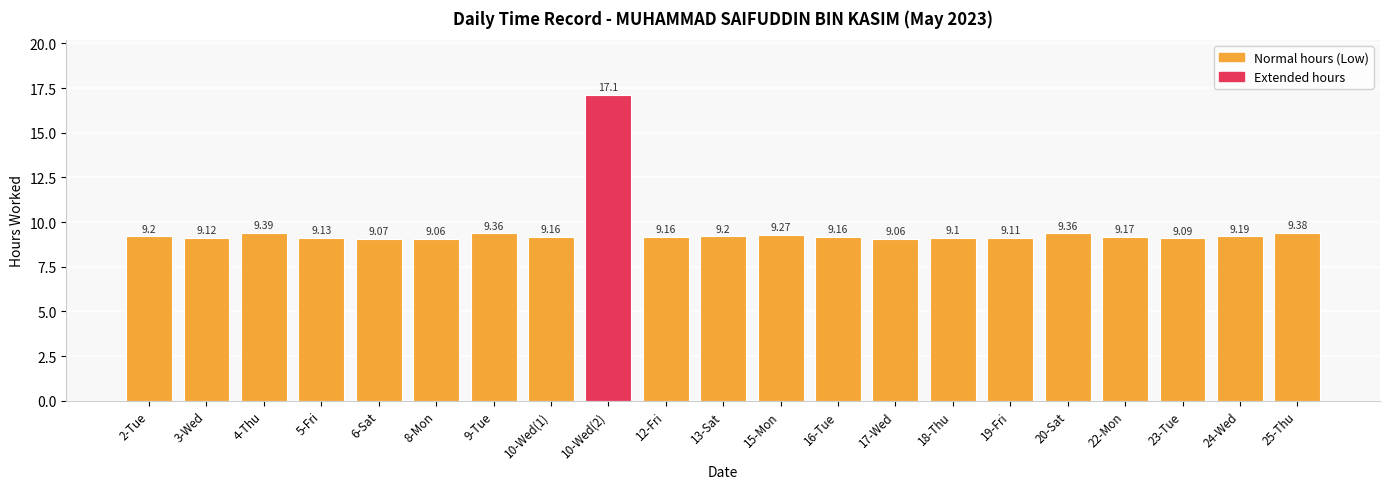

What is the average value?

9.6